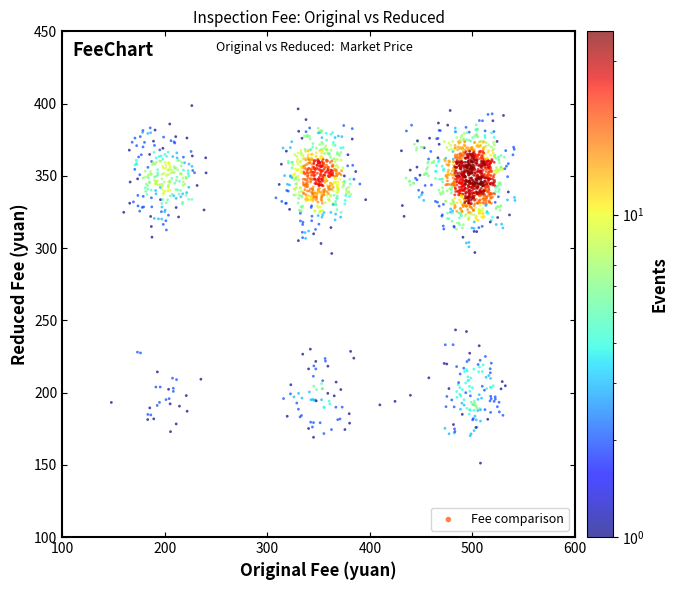

What is the range of X values (max minus min)?

393.6